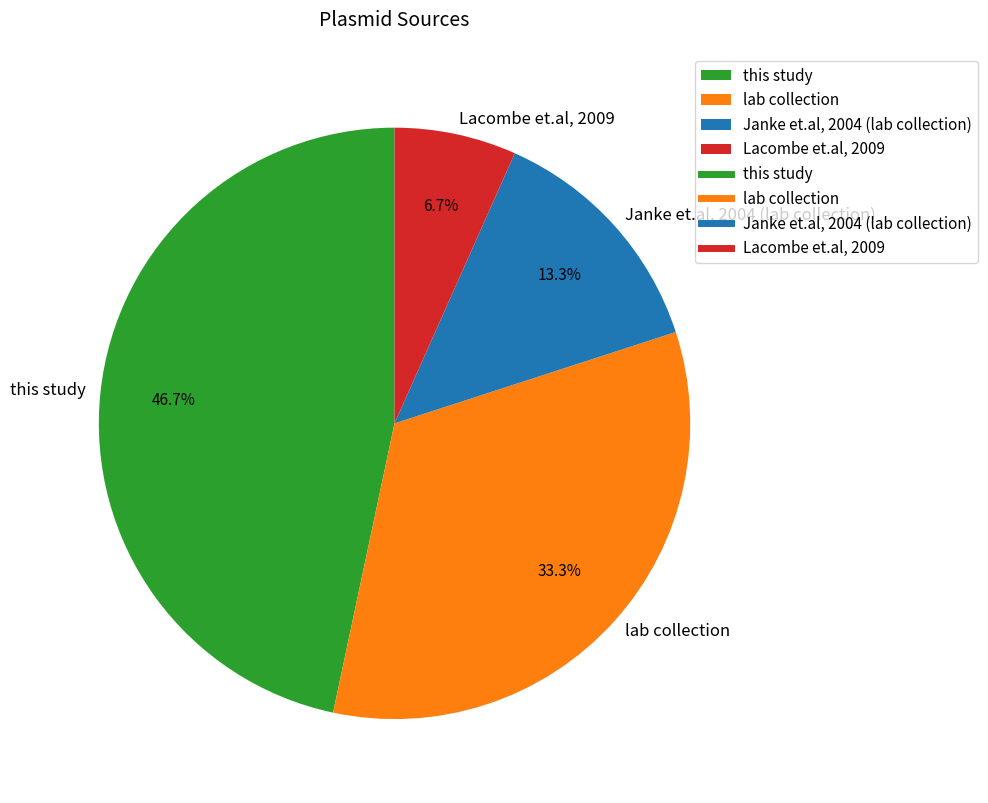

Between Janke et.al, 2004 (lab collection) and Lacombe et.al, 2009, which is larger?

Janke et.al, 2004 (lab collection)